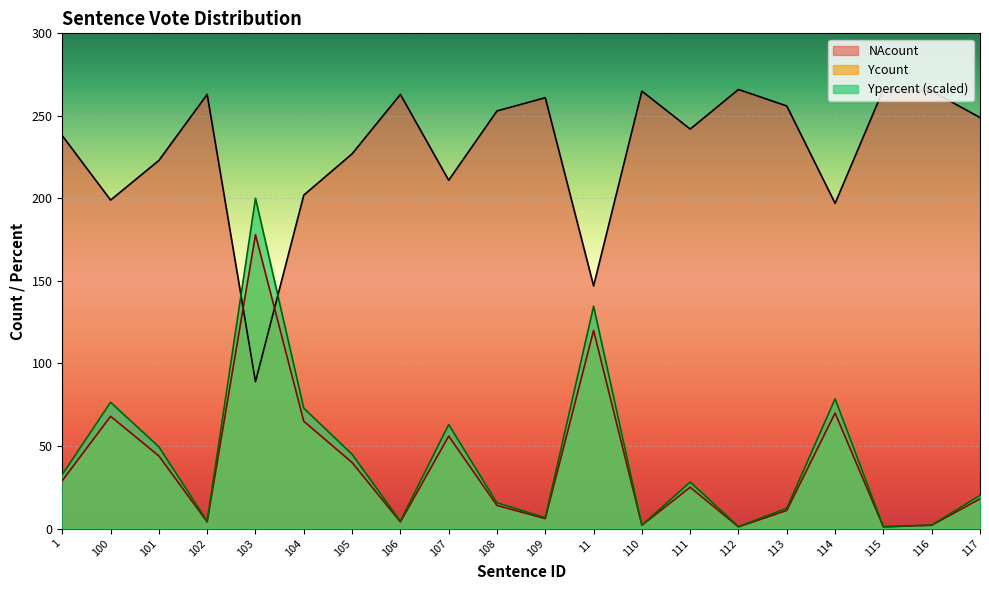

How many interior local valleys does the Ycount series have?

6